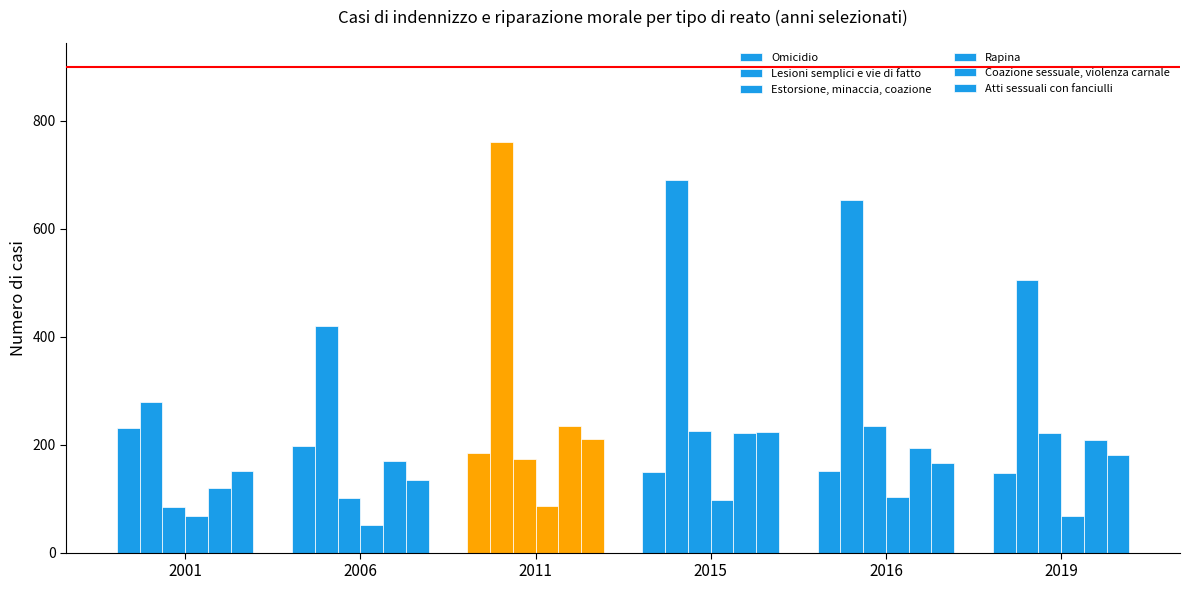

How many data points does each series have?

6